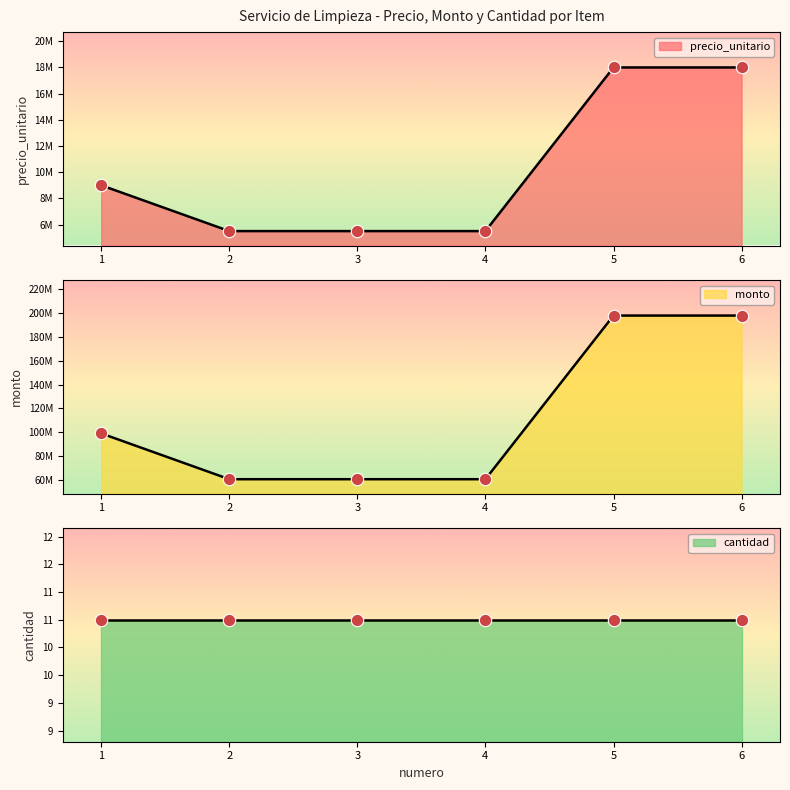

Is the value of precio_unitario at 1 greater than the value of monto at 1?

No